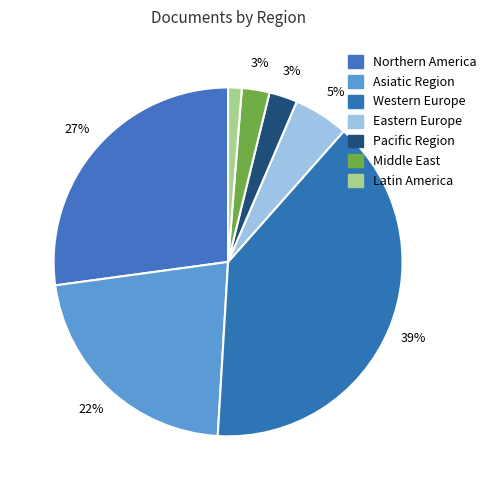

How many slices are in this pie chart?

7